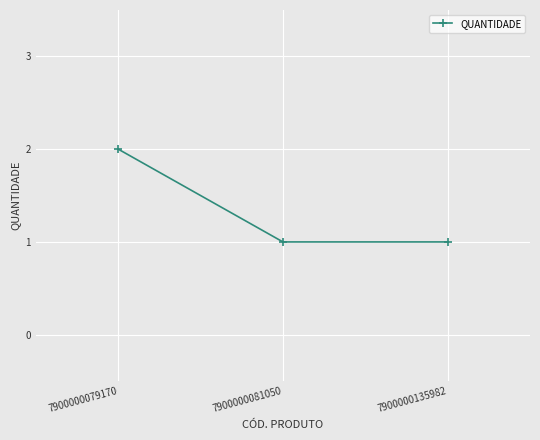

True or false: the data shows 2 at 7900000079170.

True